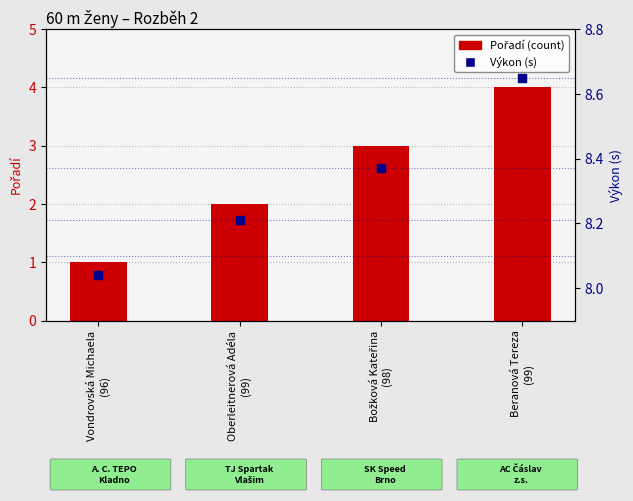

What are all the series names shown in the legend?

Pořadí, Výkon (s)